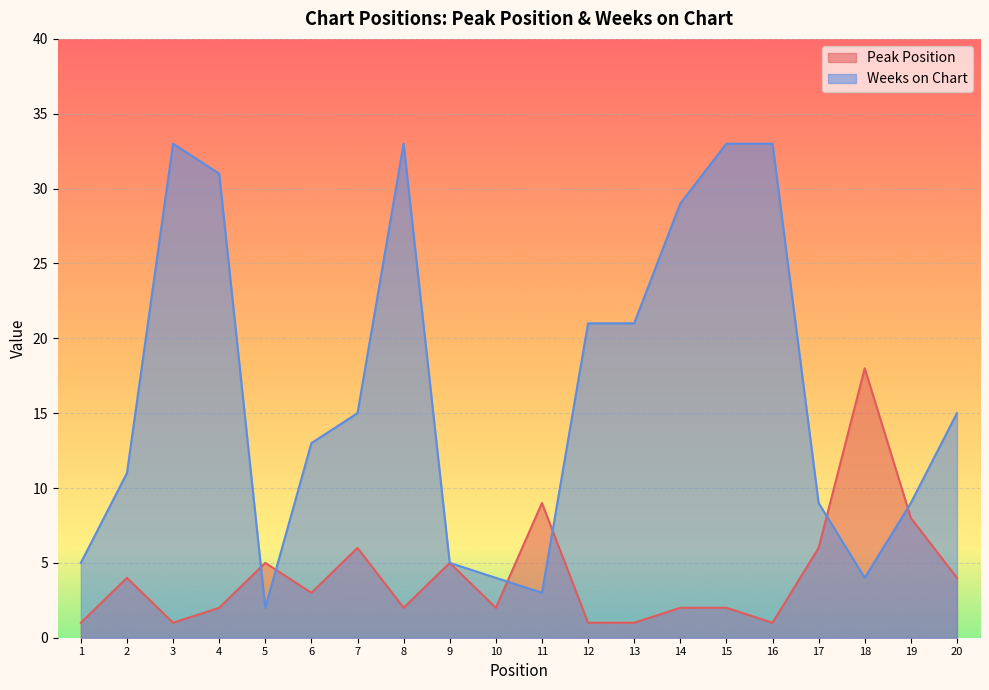

How many times do Peak Position and Weeks on Chart cross each other?

6